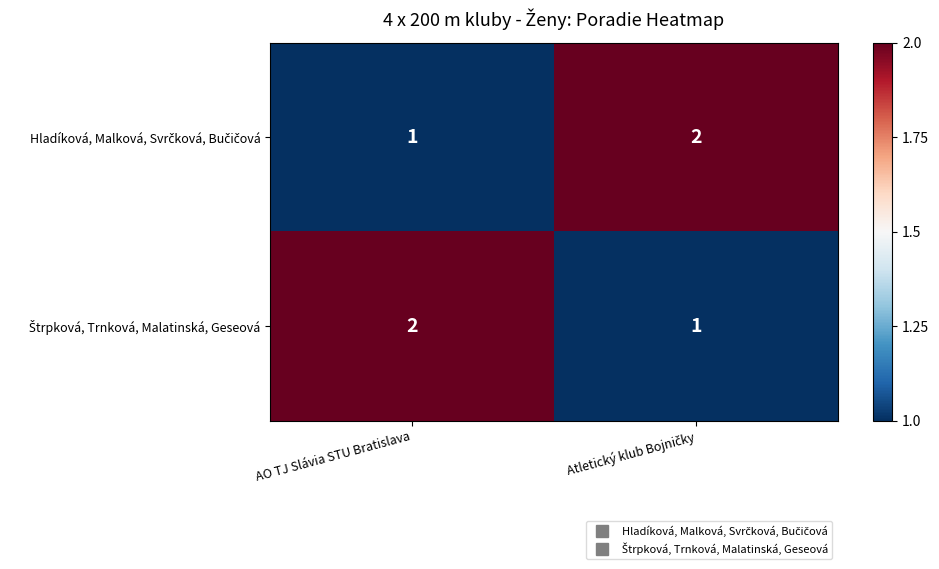

At how many categories does at least one series exceed 1?

2